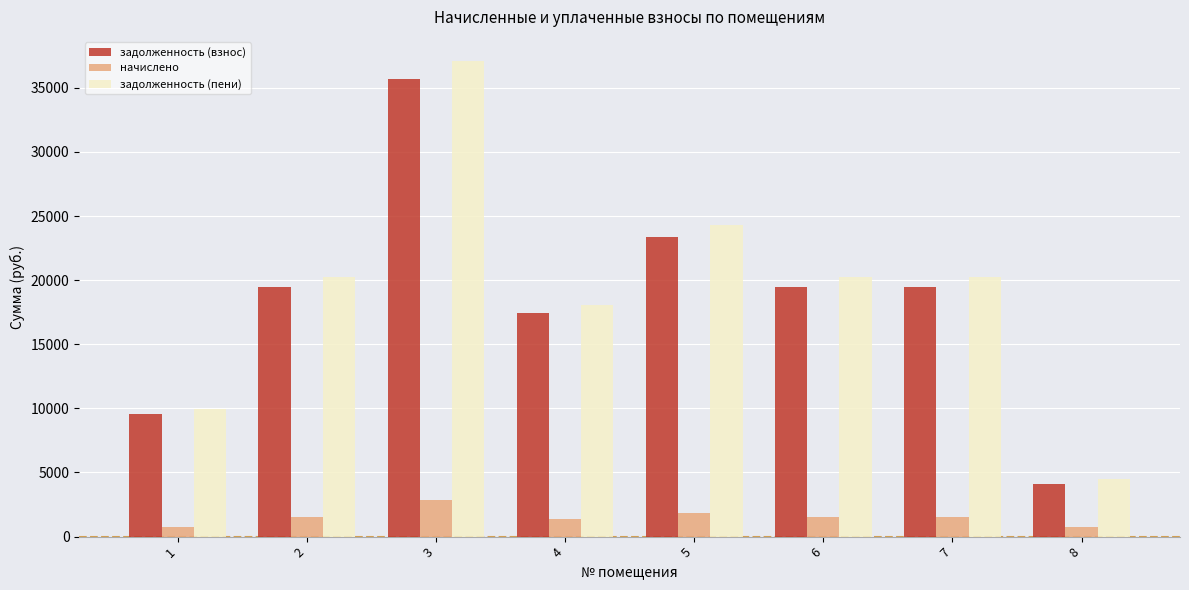

Between 1 and 6, which series saw the biggest shift?

задолженность (пени)